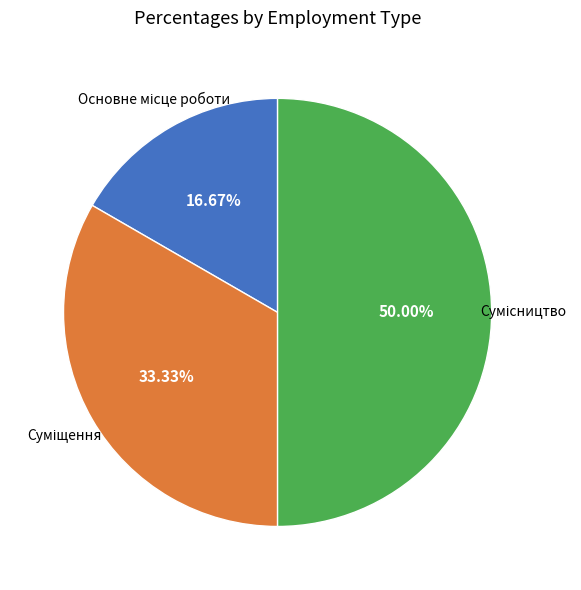

What percentage do Основне місце роботи and Сумісництво together represent?

66.7%